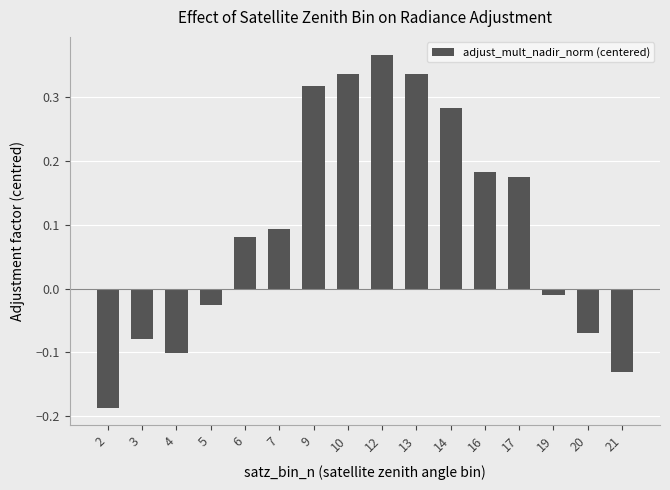

What is the change in value from 5 to 7?

+0.1